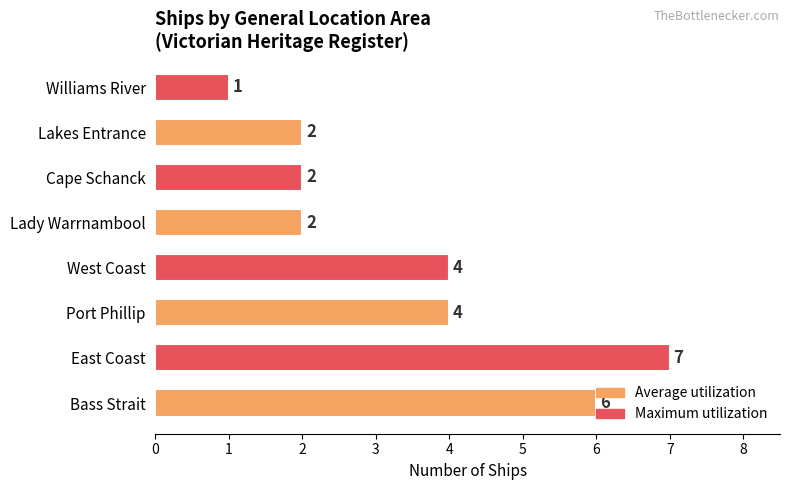

Between Bass Strait and Williams River, which is larger?

Bass Strait